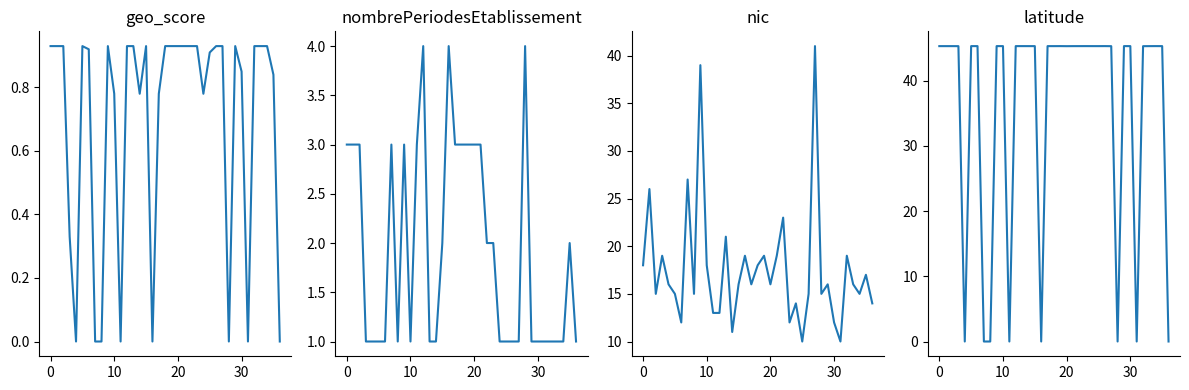

What is the difference between the highest and lowest values at 15?

44.4